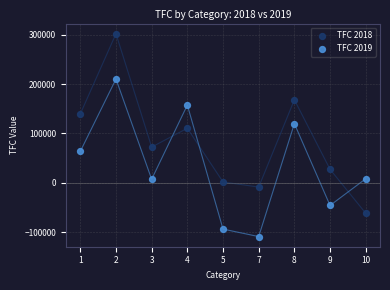

Across all data points, what is the range of Y values (max minus min)?

411064.9